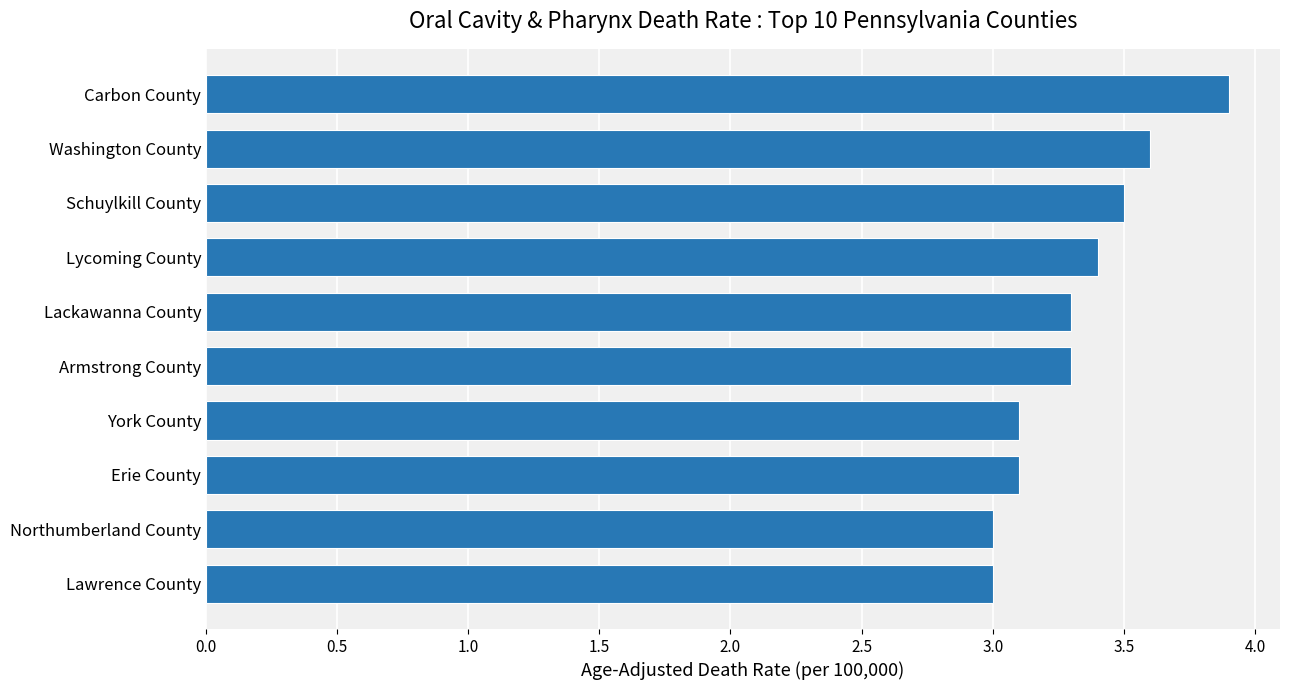

What is the average value?

3.3